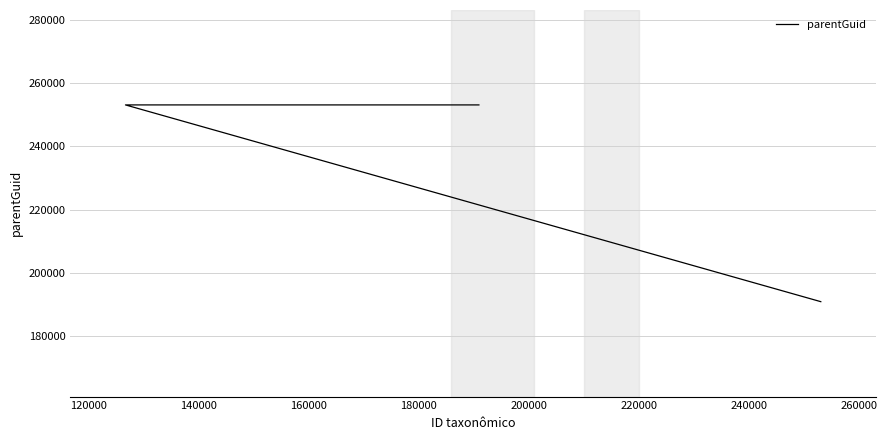

What is the minimum value shown in the chart?

190909